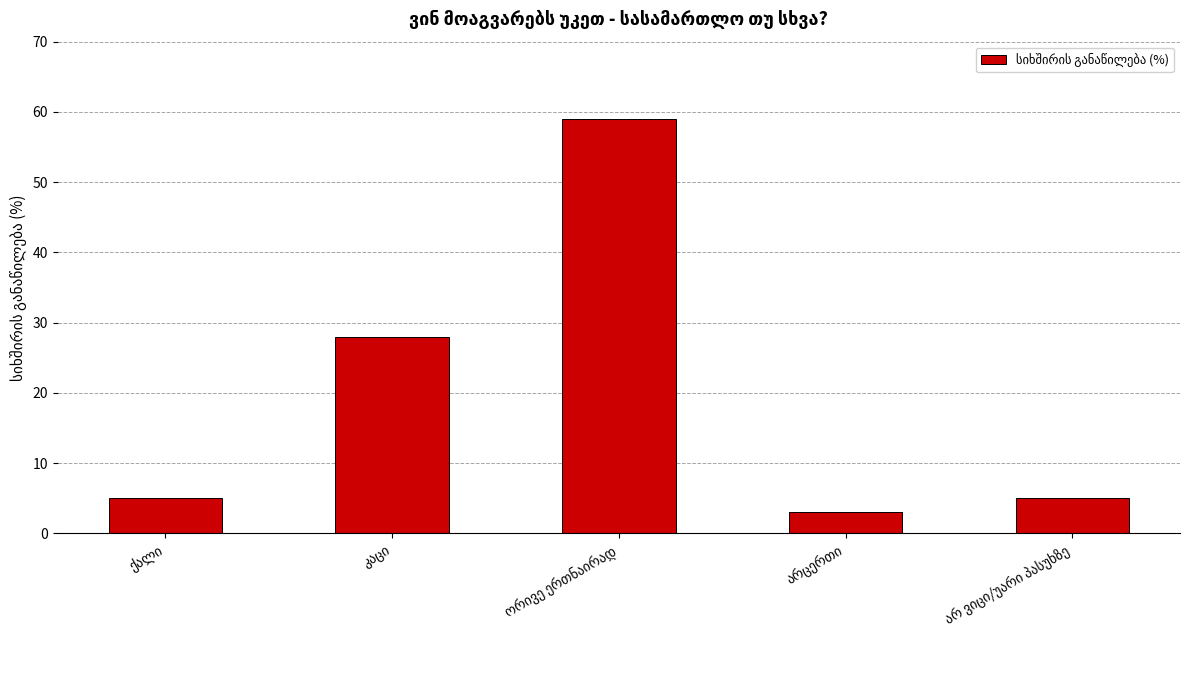

What is the difference between the maximum and minimum values?

56